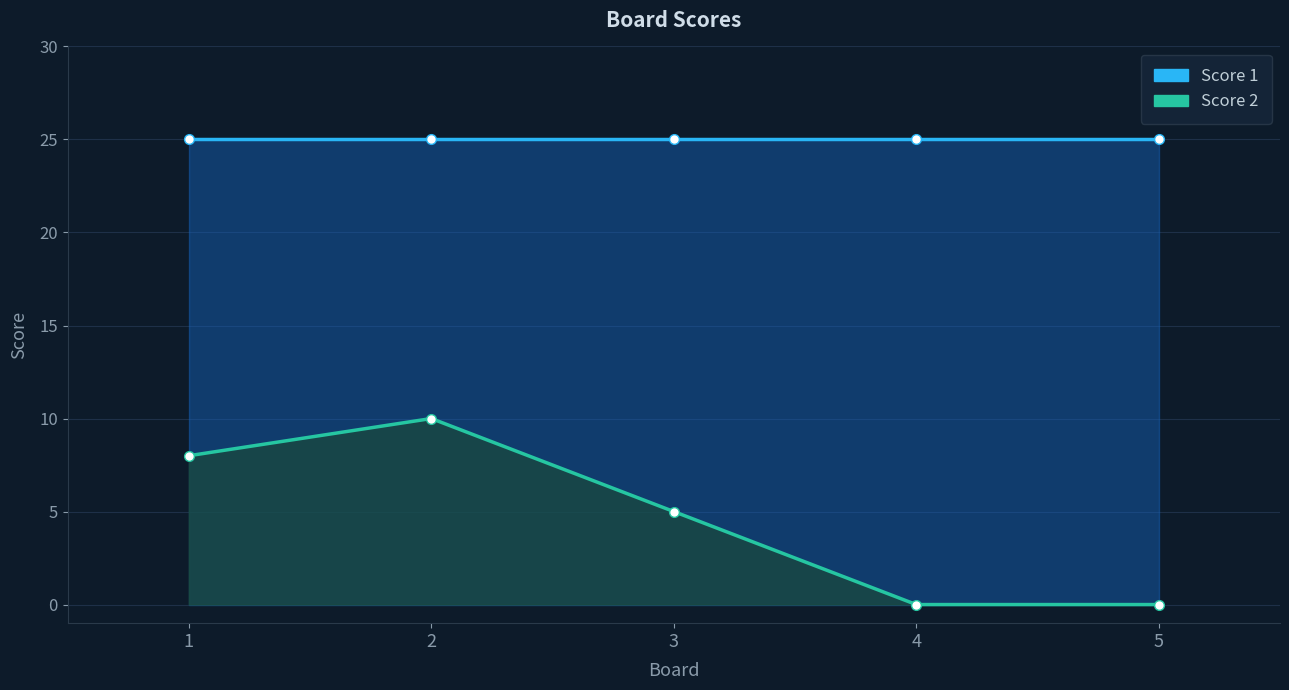

What is the sum of all Score 2 line values?

23